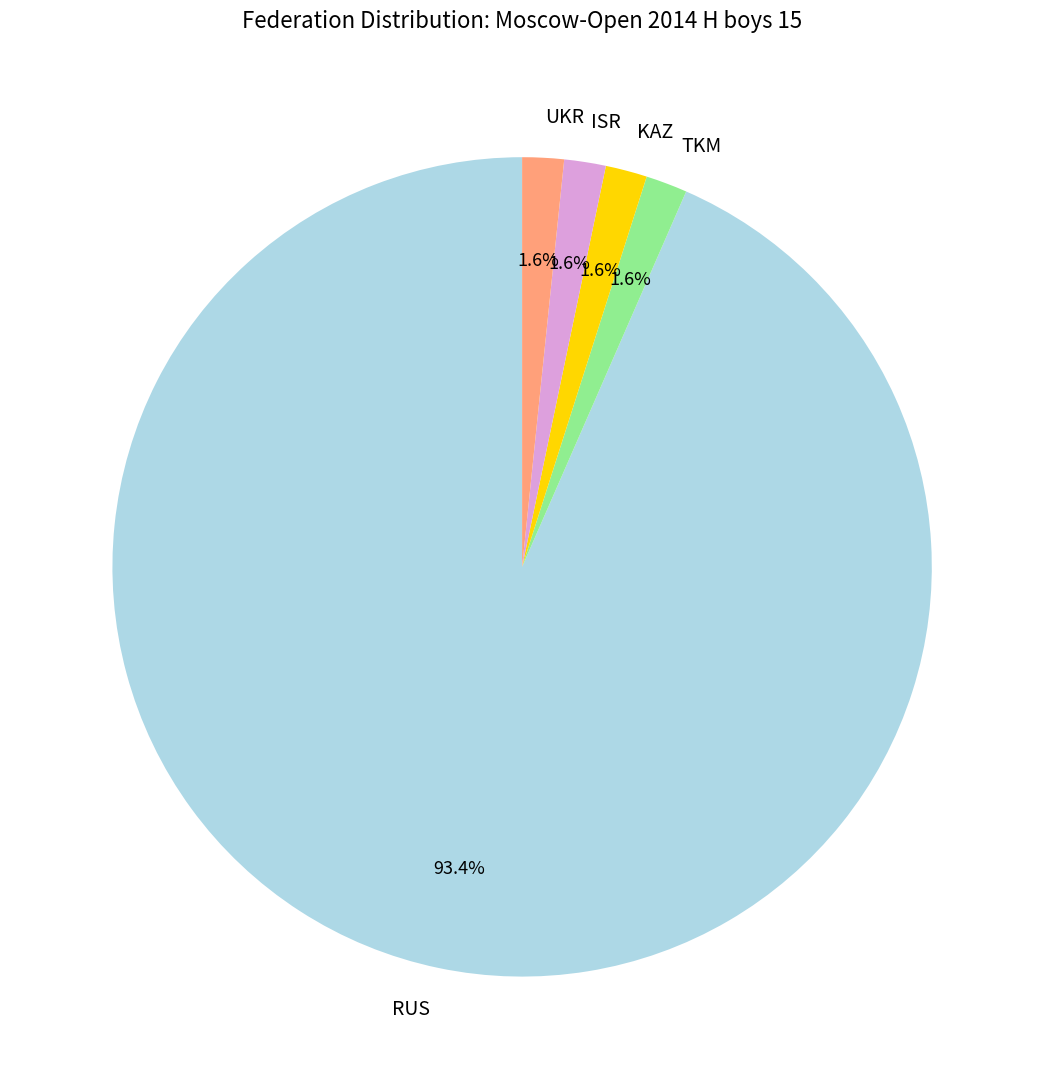

Is the sum of TKM and UKR greater than half?

No